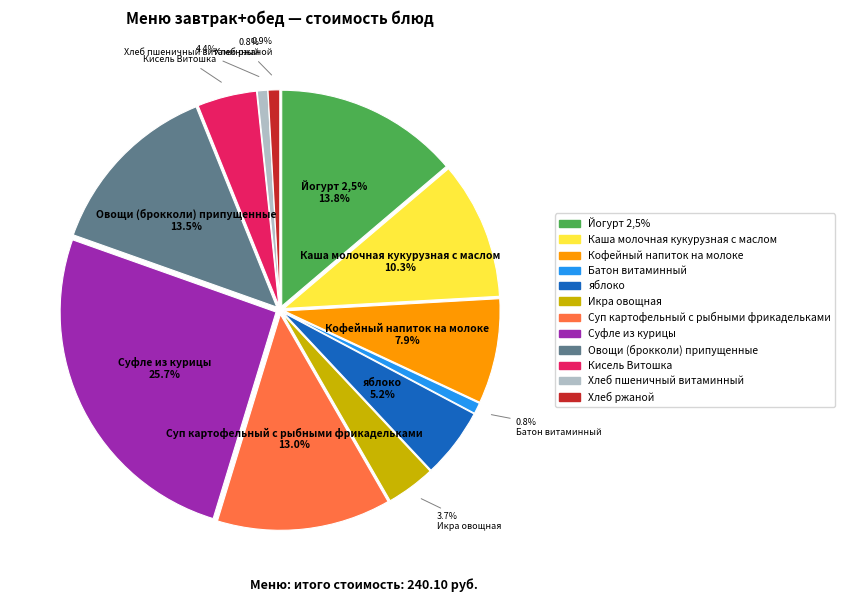

Rank the categories by value from highest to lowest.

Суфле из курицы, Йогурт 2,5%, Овощи (брокколи) припущенные, Суп картофельный с рыбными фрикадельками, Каша молочная кукурузная с маслом, Кофейный напиток на молоке, яблоко, Кисель Витошка, Икра овощная, Хлеб ржаной, Батон витаминный, Хлеб пшеничный витаминный